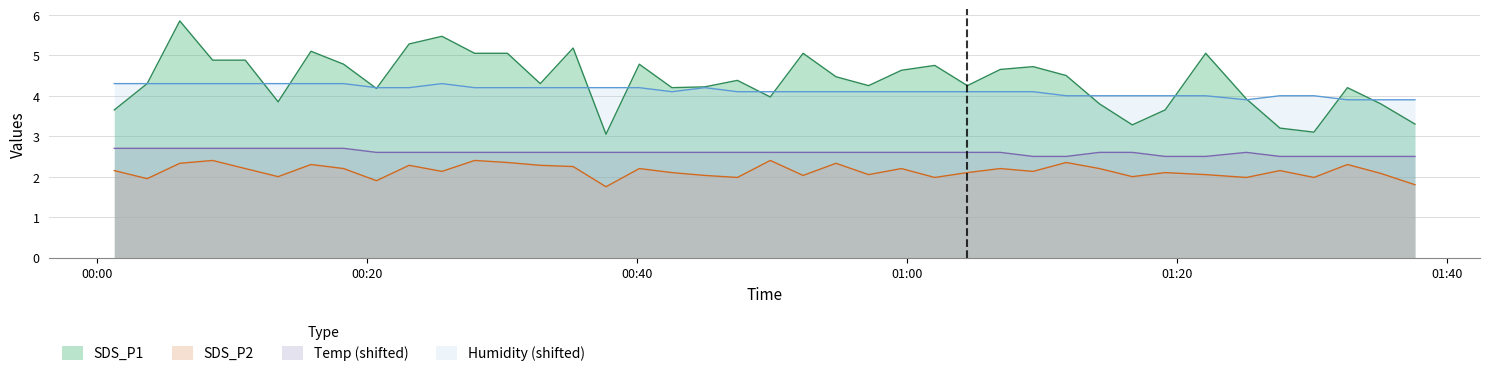

Rank the series by their maximum value, from lowest to highest.

SDS_P2, Temp (shifted), Humidity (shifted), SDS_P1